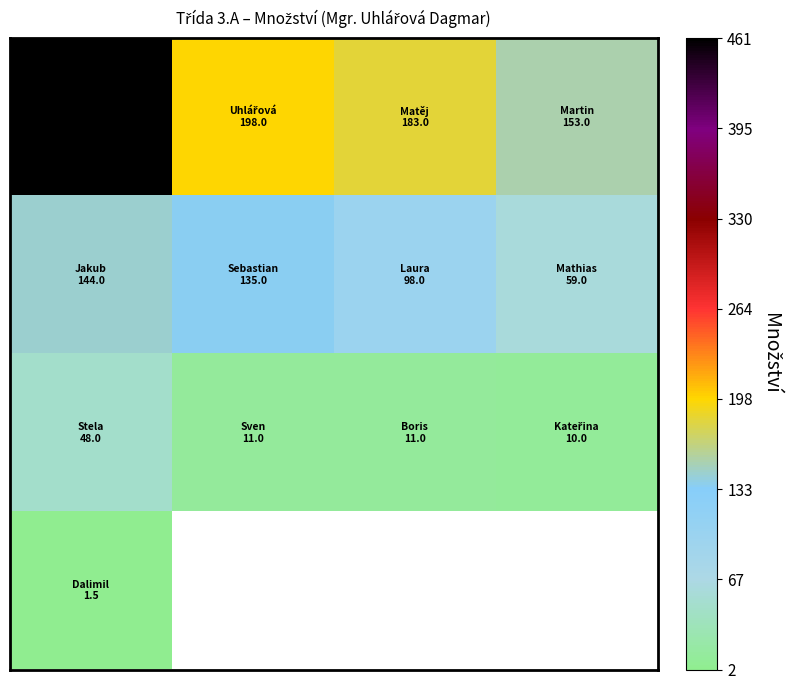

How many distinct data groups are displayed?

4